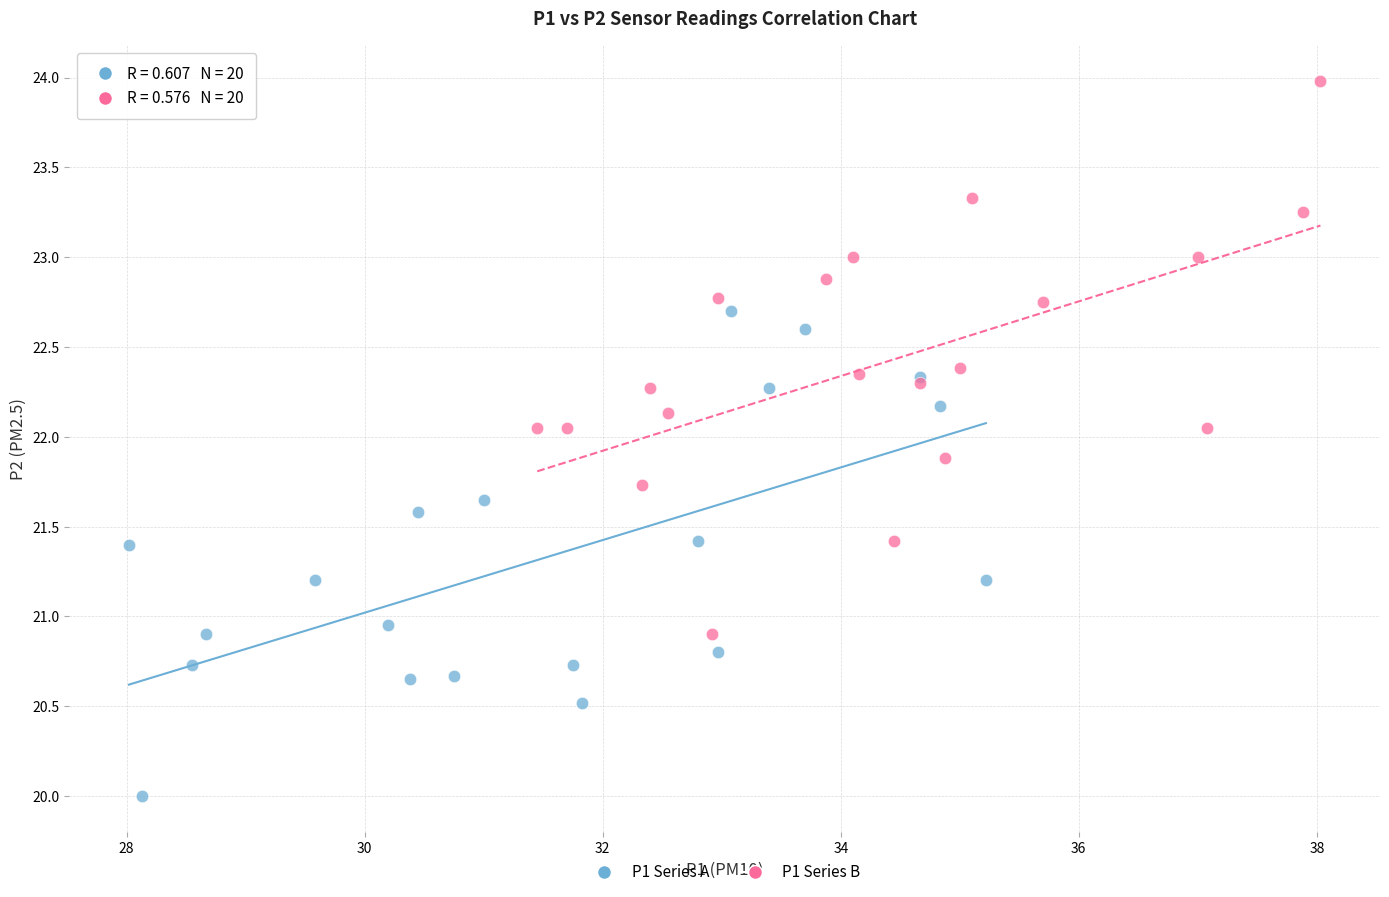

Which series reaches the minimum Y coordinate?

P1 Series A